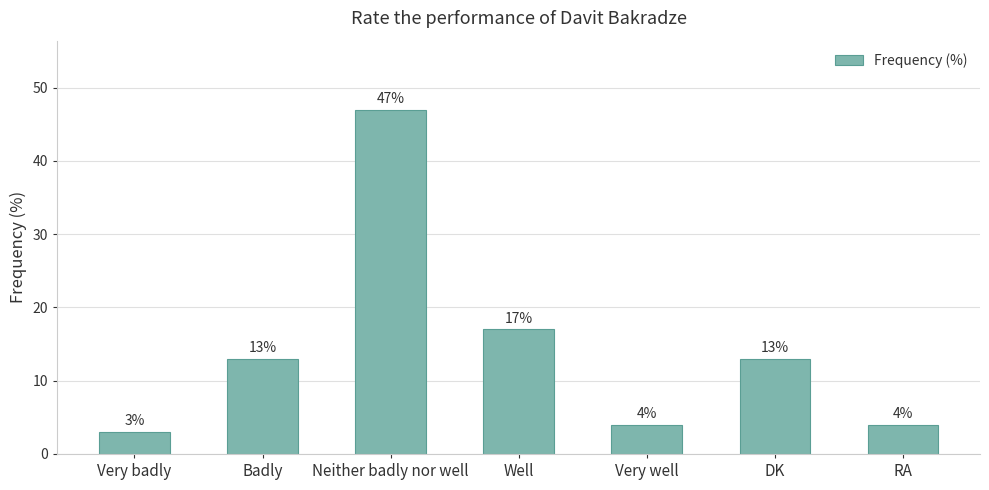

How many series are shown in this chart?

1